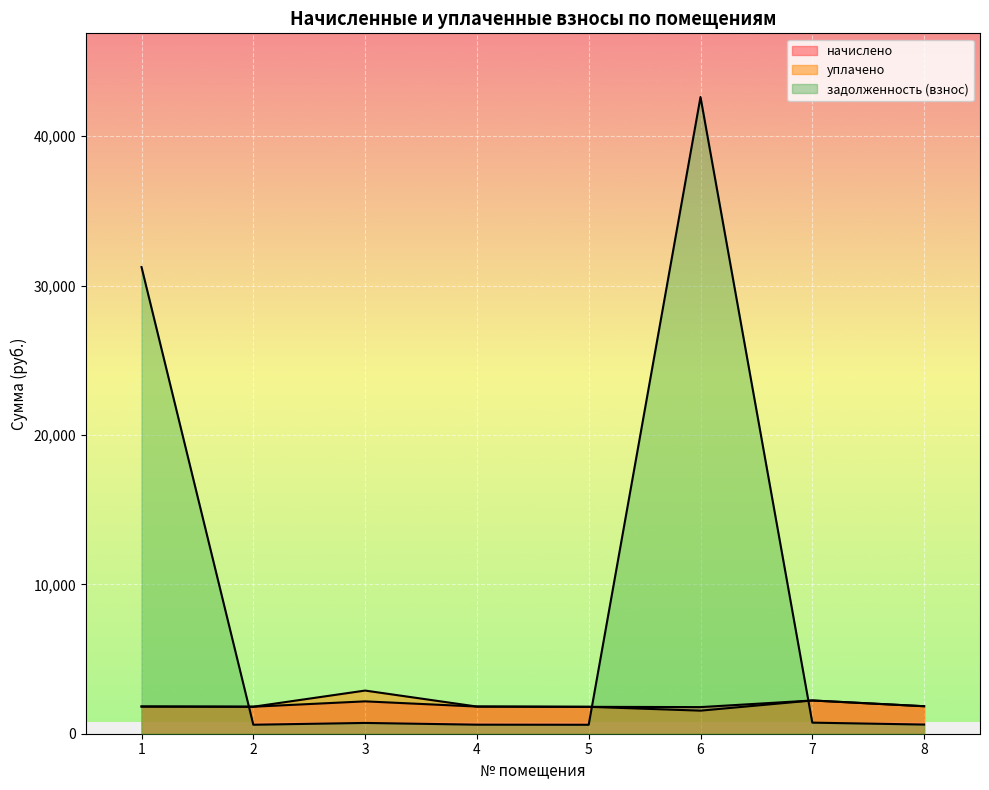

Between 3 and 6, which series saw the biggest shift?

задолженность (взнос)